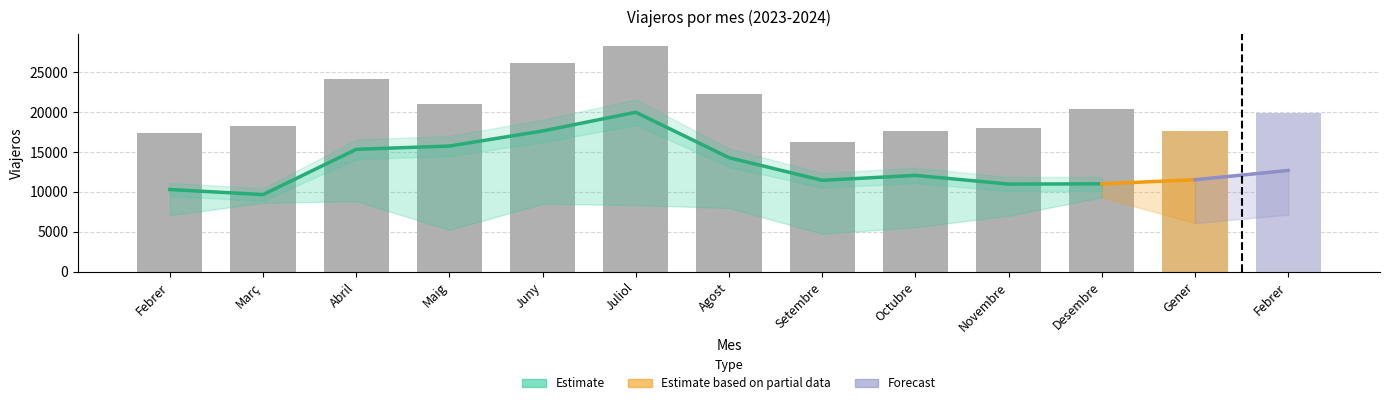

Reading left to right, extract all data points from this chart.

Residents a l'estranger (Viajeros): Febrer=10296	Març=9658	Abril=15326	Maig=15738	Juny=17624	Juliol=19967	Agost=14281	Setembre=11445	Octubre=12067	Novembre=10975	Desembre=11007	Gener=11518	Febrer=12682
Residents a Espanya (Viajeros): Febrer=7053	Març=8633	Abril=8829	Maig=5241	Juny=8496	Juliol=8356	Agost=7977	Setembre=4758	Octubre=5569	Novembre=7020	Desembre=9312	Gener=6085	Febrer=7152
Total Viajeros: Febrer=17349	Març=18291	Abril=24155	Maig=20979	Juny=26120	Juliol=28323	Agost=22258	Setembre=16203	Octubre=17636	Novembre=17995	Desembre=20319	Gener=17603	Febrer=19834